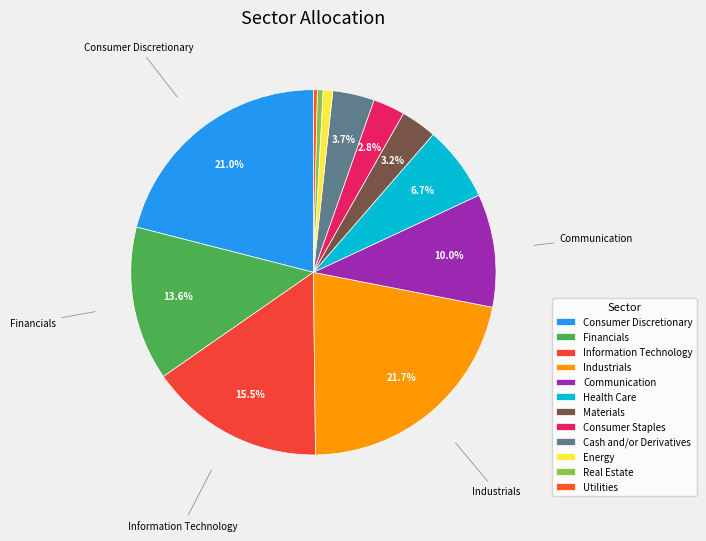

Which category has the biggest portion of the pie?

Industrials